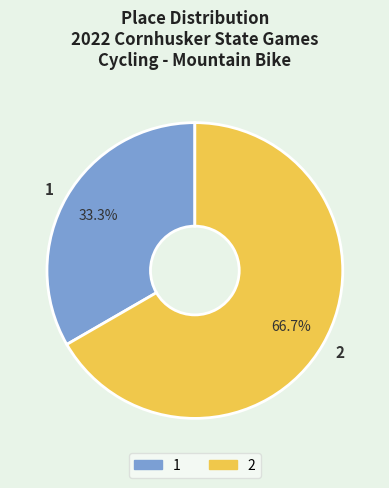

To the nearest percent, what is the combined percentage of 2 and 1?

100%